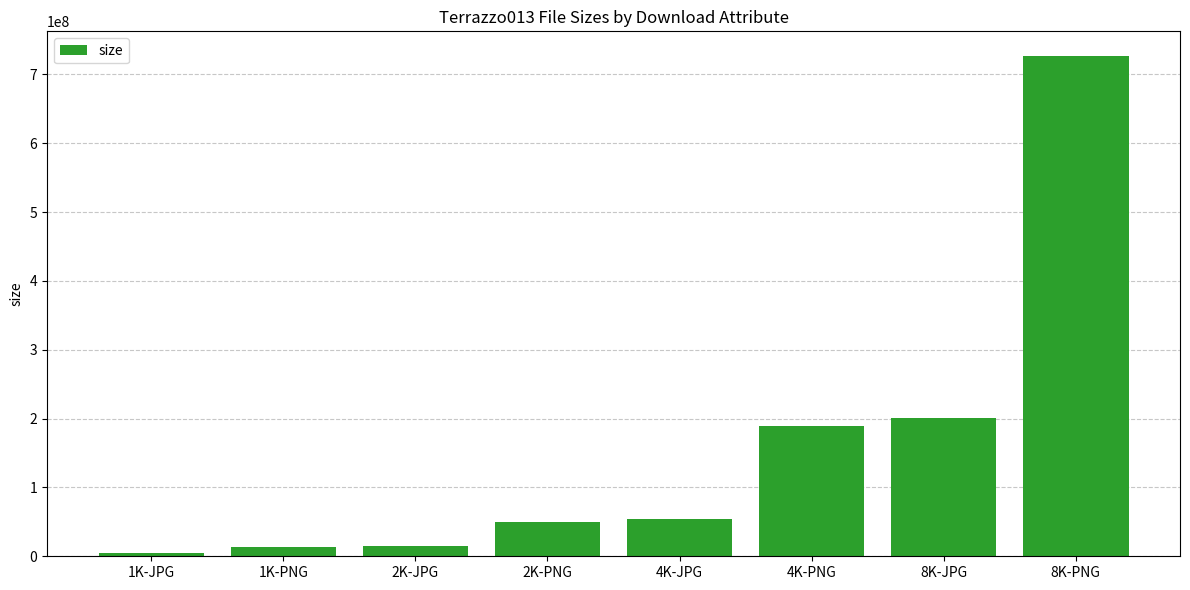

What is the difference between the maximum and minimum values?

721390732